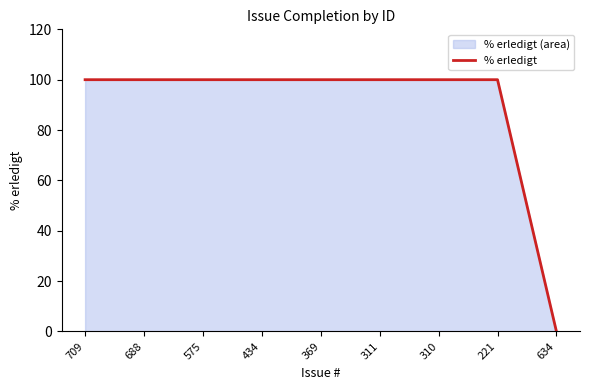

Rank the categories by value from highest to lowest.

709, 688, 575, 434, 369, 311, 310, 221, 634